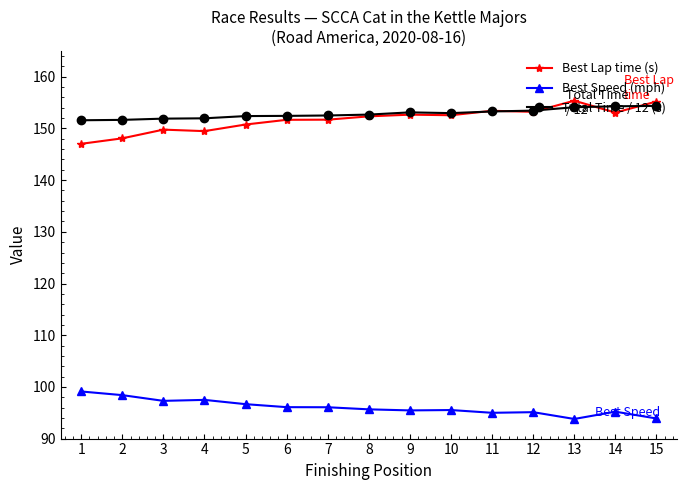

What value does the Total Time / 12 (s) series have at 4?

152.0